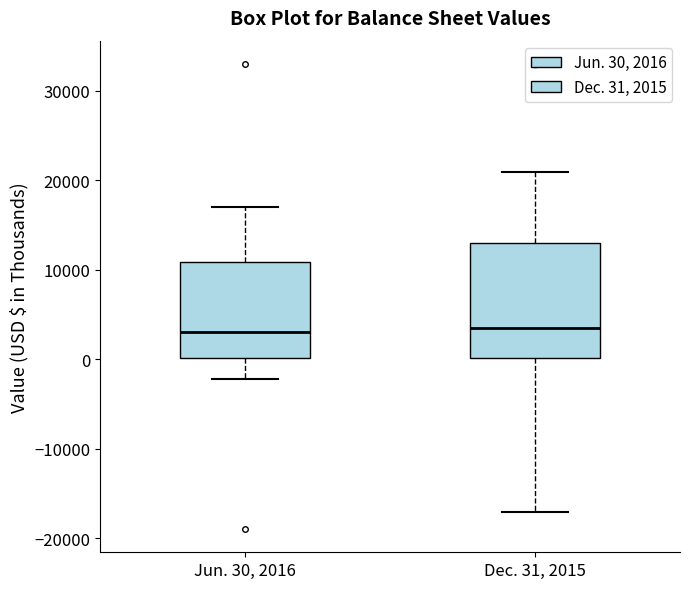

Reading left to right, transcribe this box plot: for each box, give where its median line is, the range the box spans, and where its two whiskers end, as read against the y-axis. The values are not printed on the chart, so give them approximately, as read against the axis.

Jun. 30, 2016: median 3000, box 0 to 11000, whiskers -2000 to 17000
Dec. 31, 2015: median 4000, box 0 to 13000, whiskers -17000 to 21000